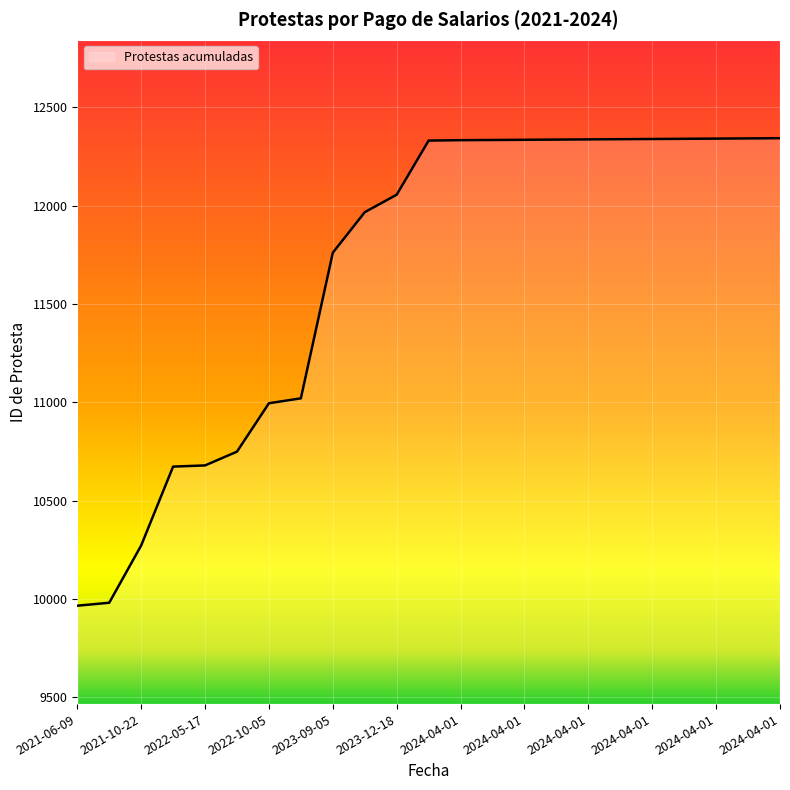

What is the greatest value displayed?

12342